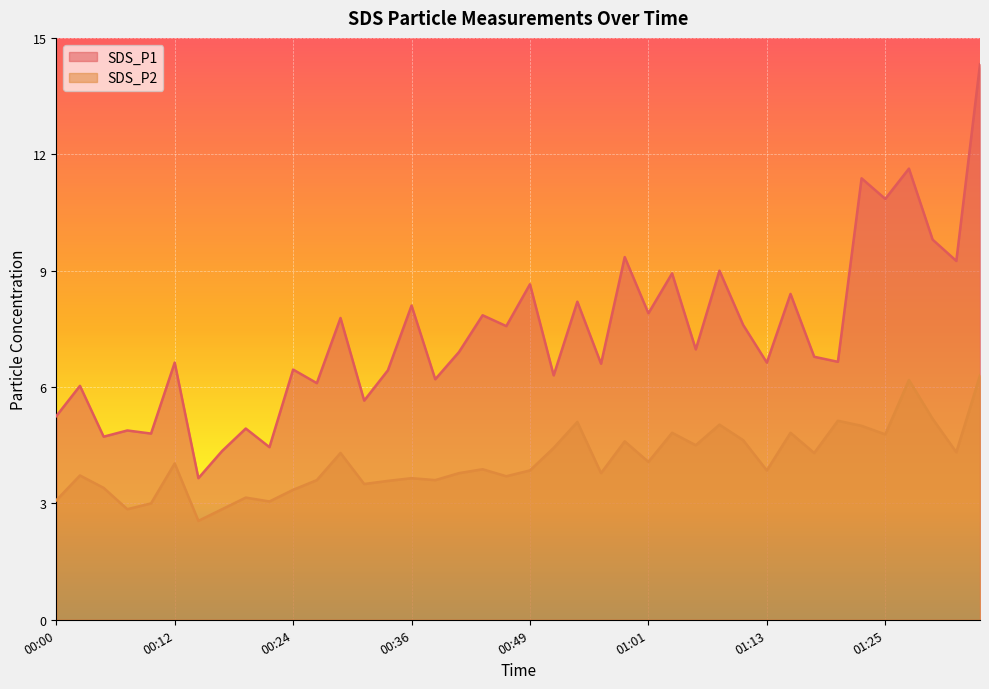

How many data points does each series have?

40